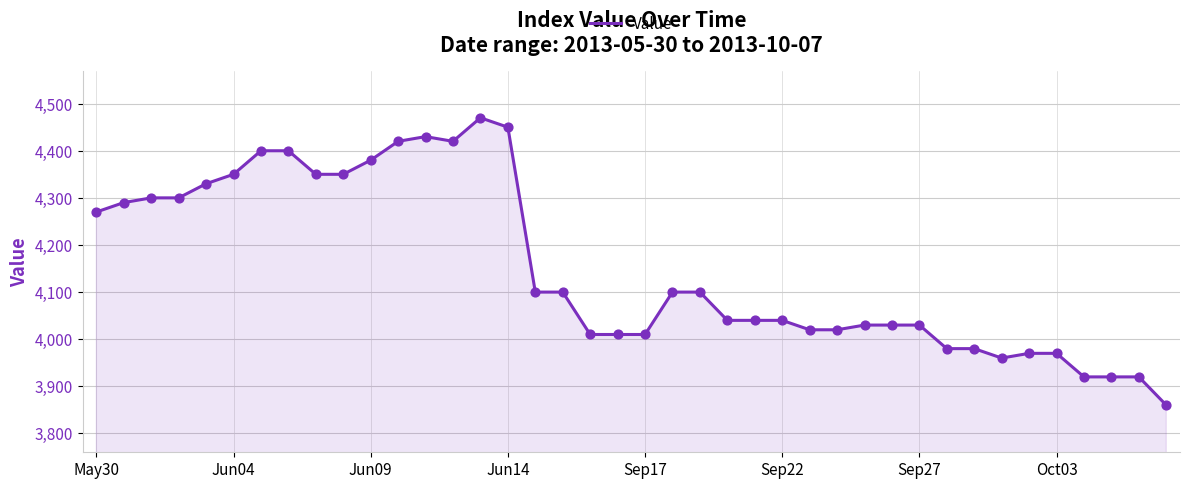

What is the greatest value displayed?

4470